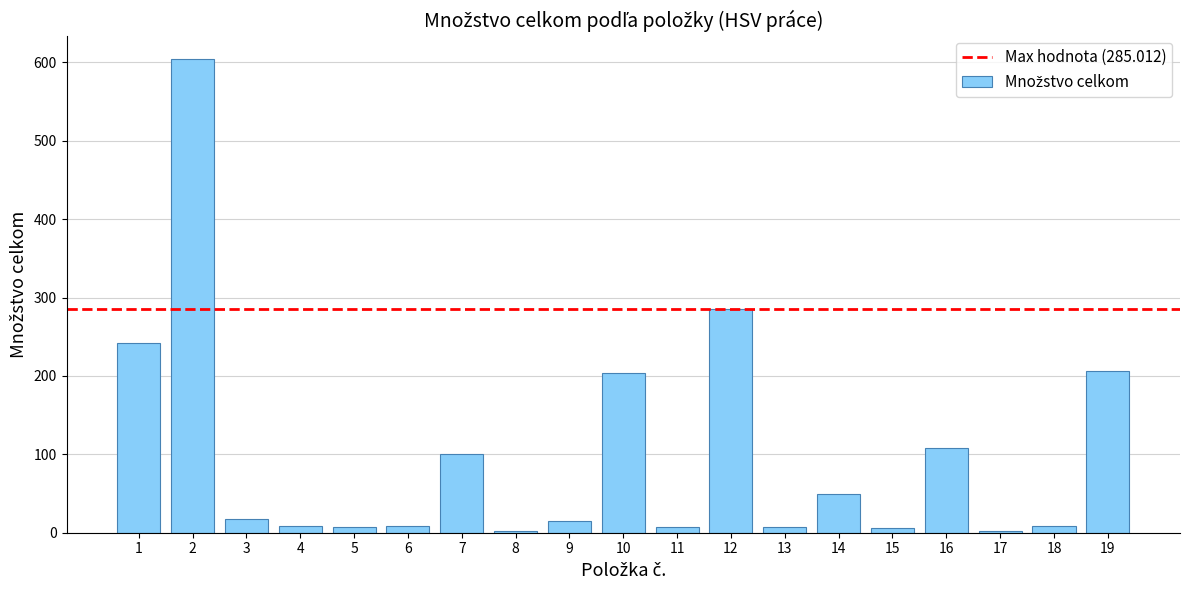

What is the approximate value at 14?

50.0